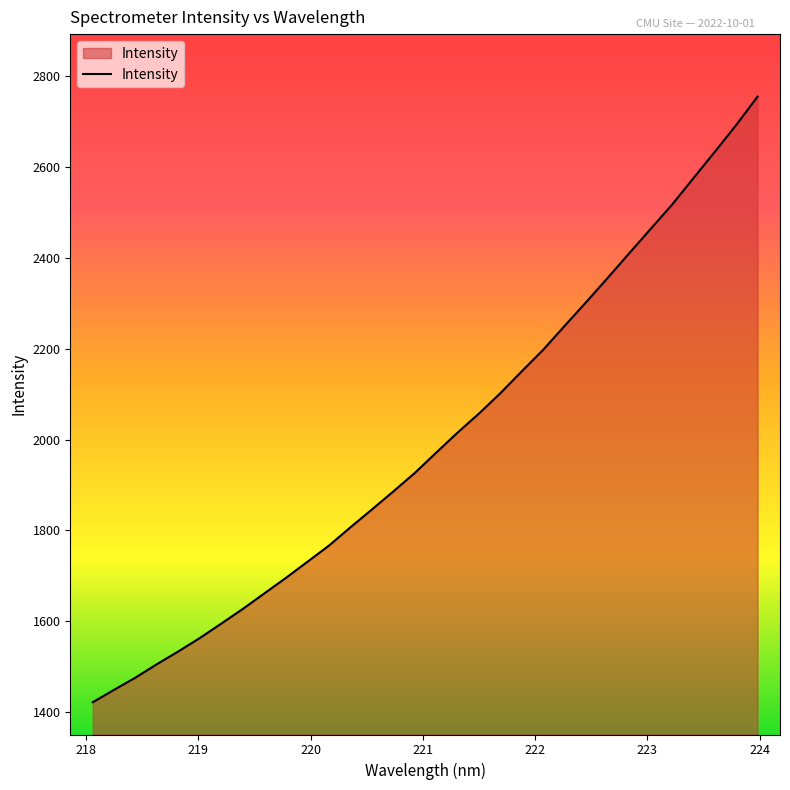

What is the maximum value shown in the chart?

2755.5